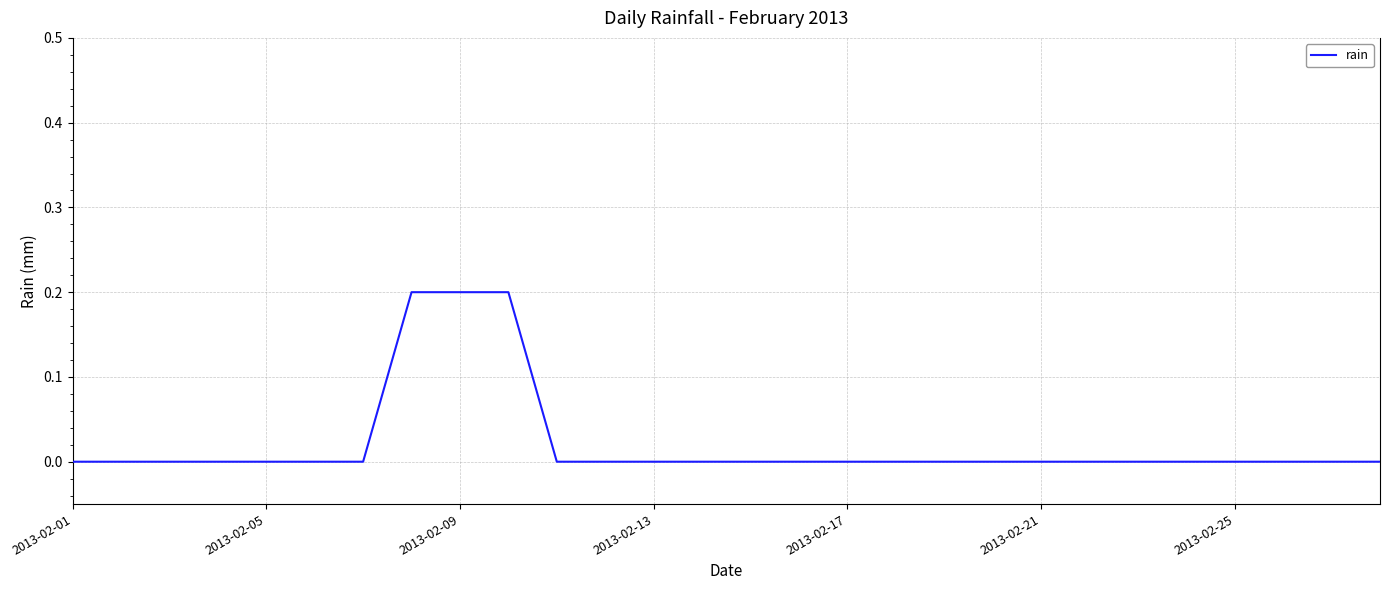

Does the chart have visible grid lines?

Yes